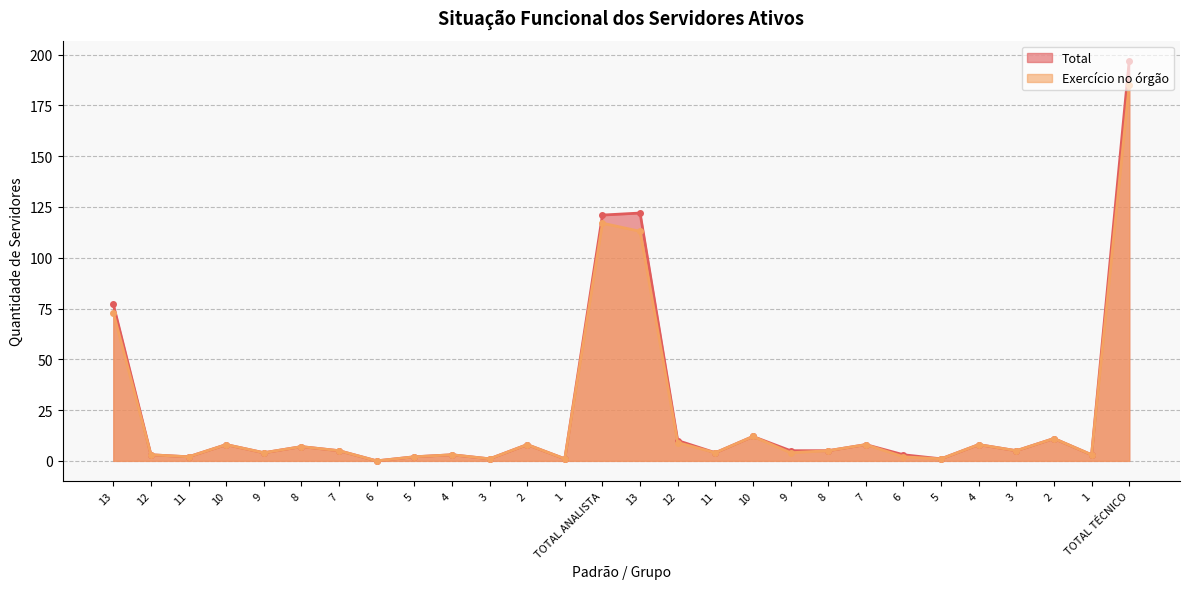

The value of Total at 8 is 1. True or false?

False